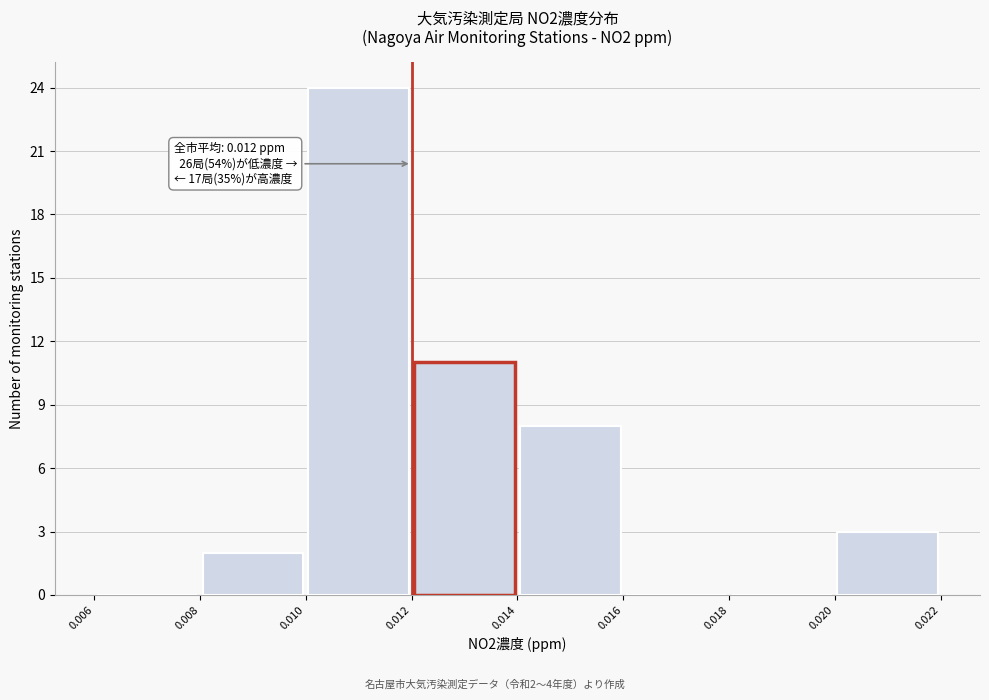

Over which range of the x-axis is the bar tallest?

0.010 to 0.012